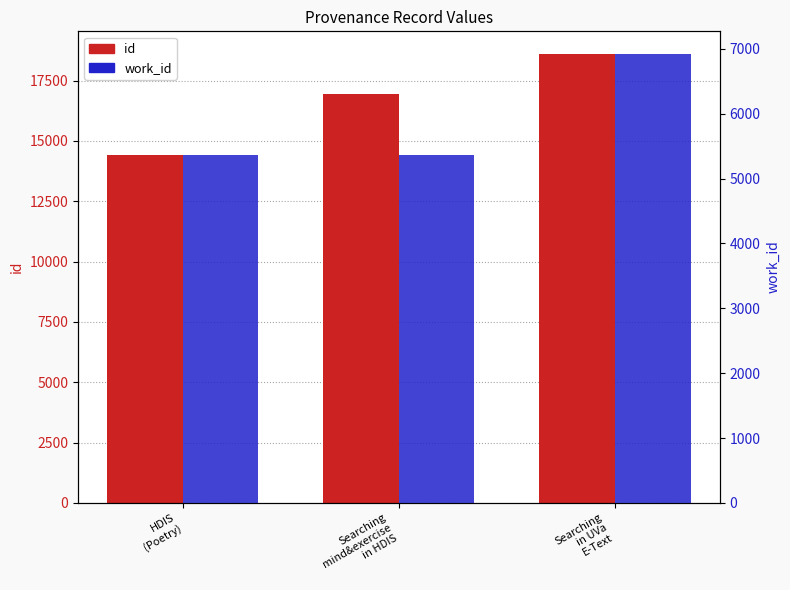

Which series has the largest total across all categories?

id